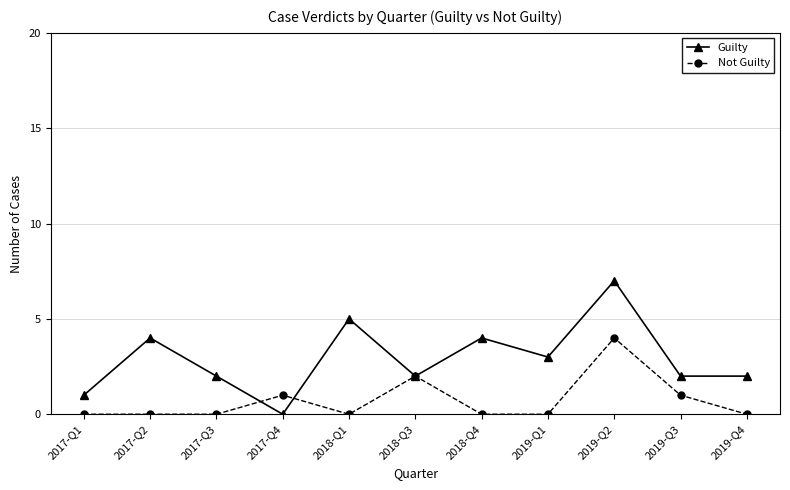

Where do Not Guilty and Guilty first cross each other?

2017-Q3 and 2017-Q4